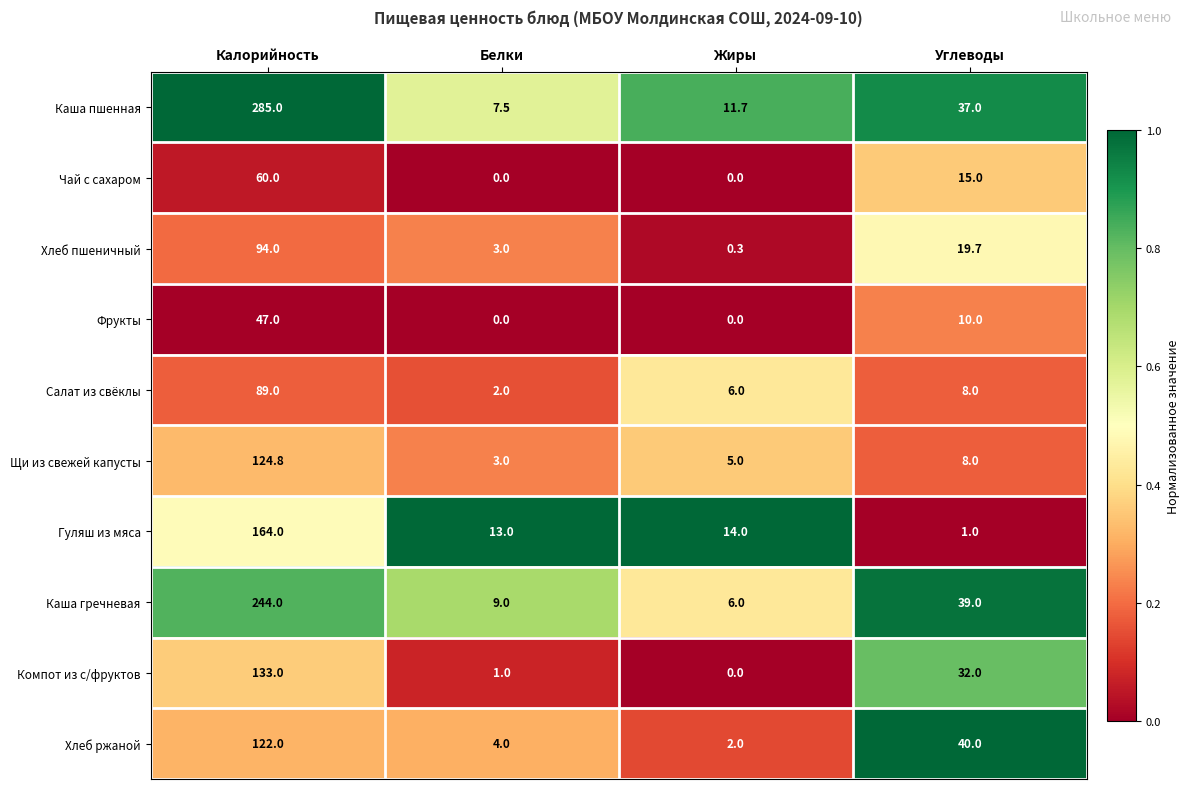

How many distinct data groups are displayed?

10